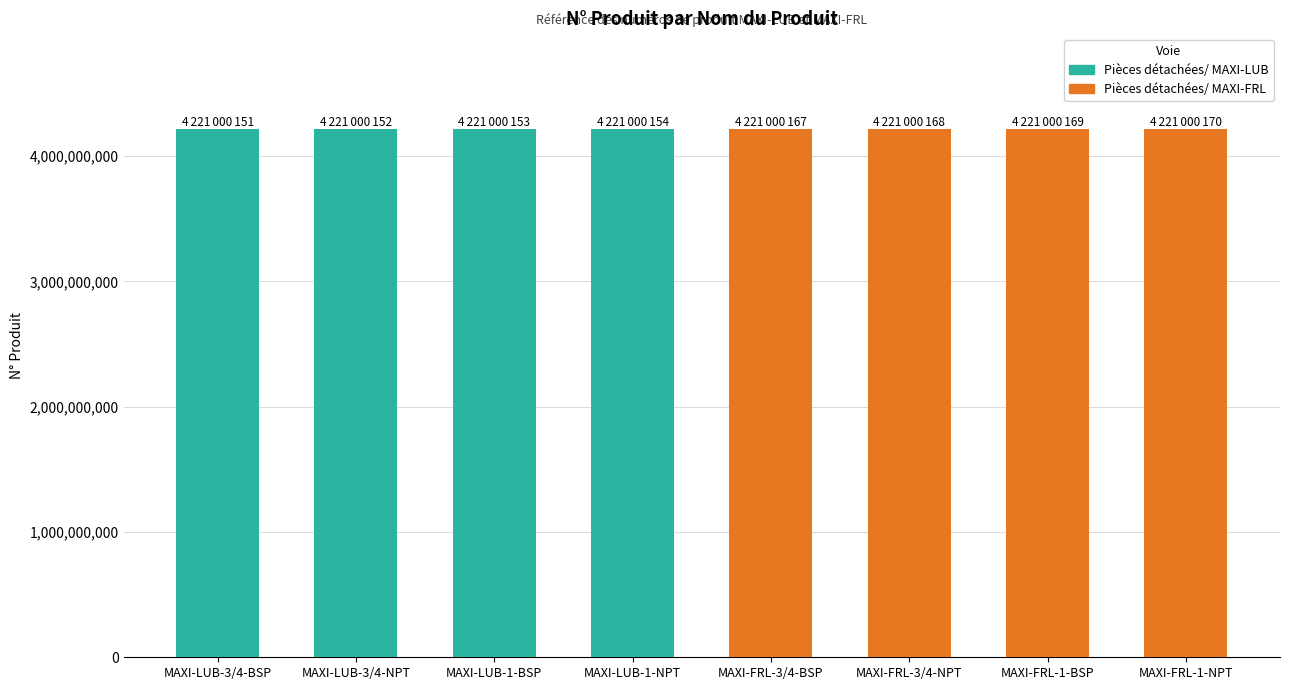

Does the chart contain stacked bars?

Yes